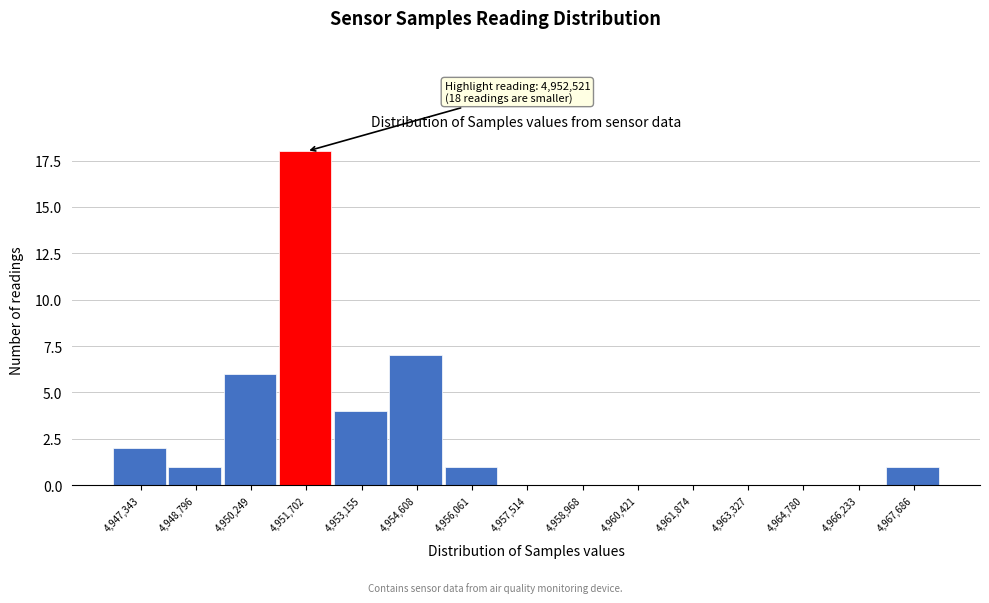

Reading right to left, list all the values displayed in this chart.

4,967,686=1	4,966,233=0	4,964,780=0	4,963,327=0	4,961,874=0	4,960,421=0	4,958,968=0	4,957,514=0	4,956,061=1	4,954,608=7	4,953,155=4	4,951,702=18	4,950,249=6	4,948,796=1	4,947,343=2